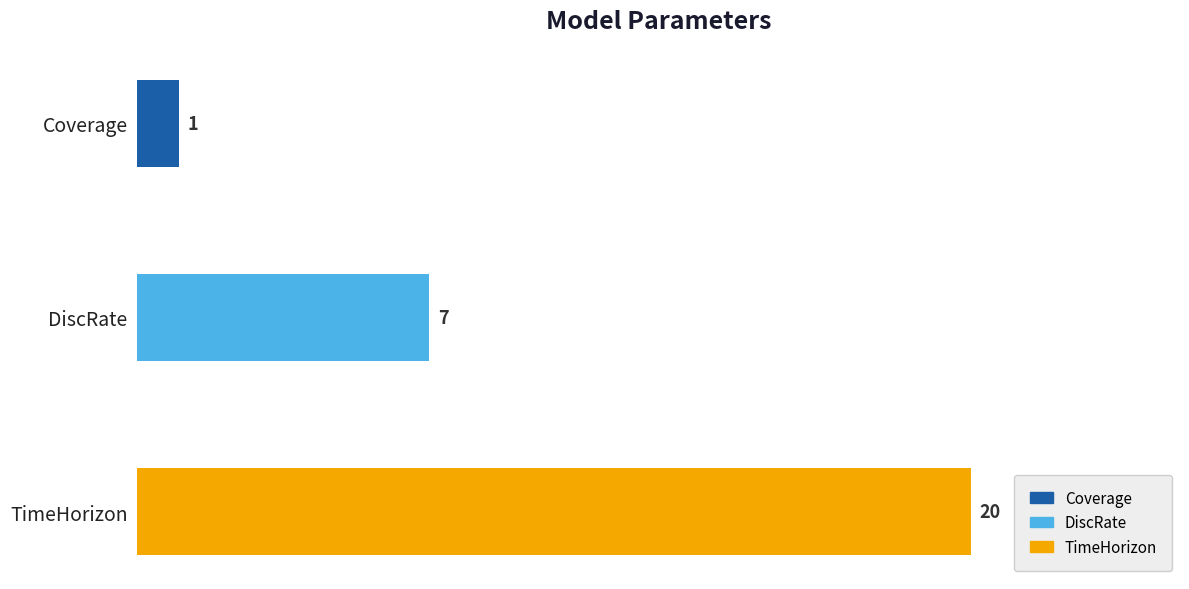

Which label corresponds to the largest value in the chart?

TimeHorizon